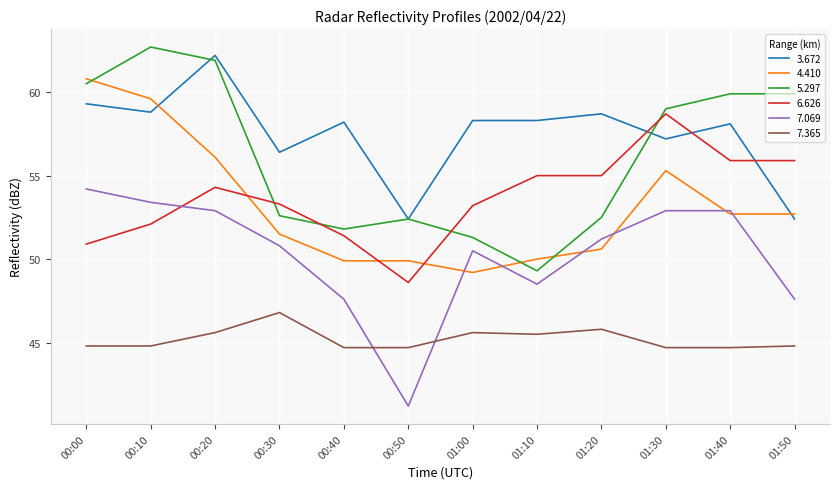

At which category does 3.672 reach its first local valley?

00:10